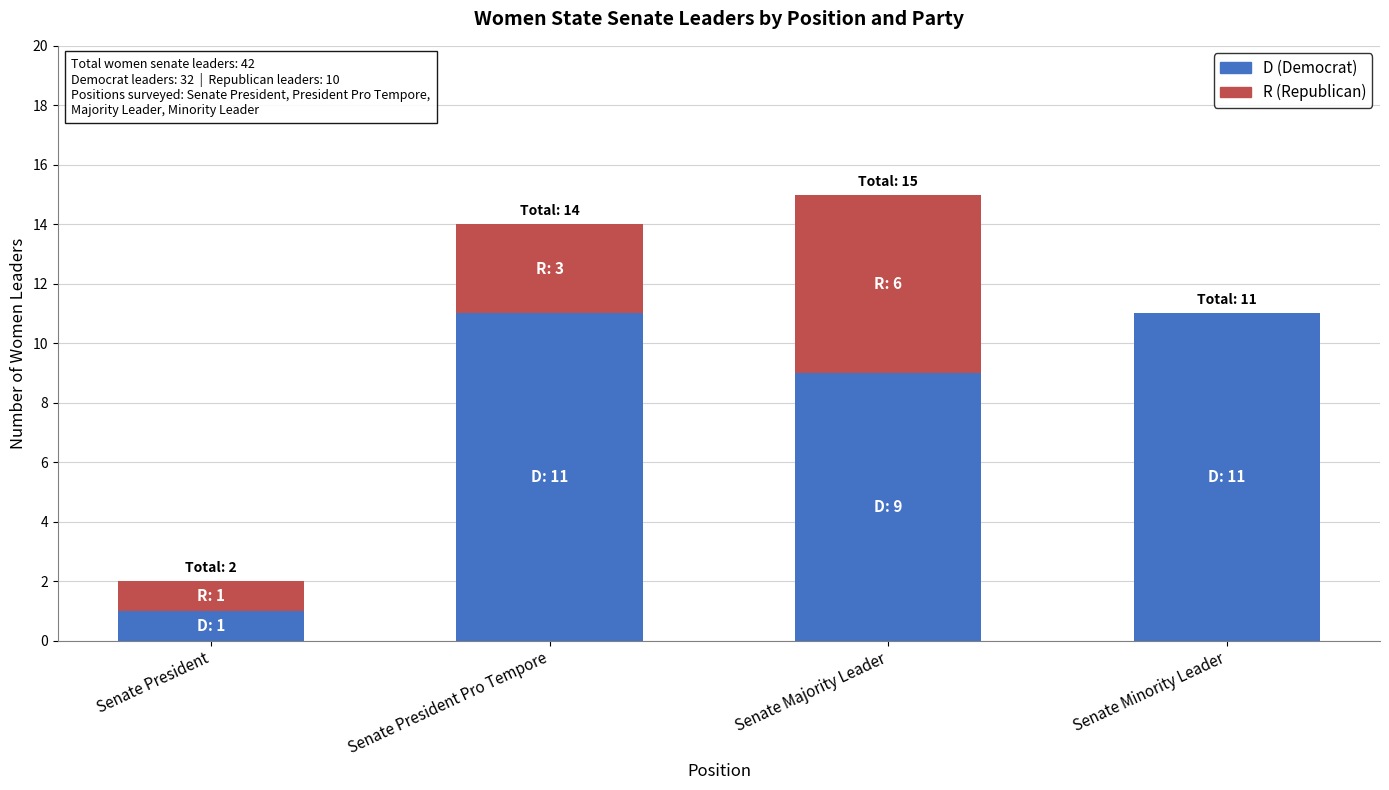

What is the total value across all series at Senate President Pro Tempore?

14